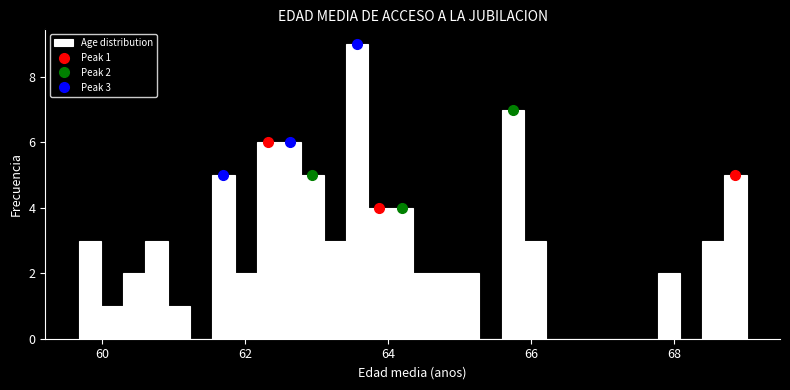

Around what value on the x-axis is the tallest bar? Give the approximate position of its centre, as read against the axis.

63.6